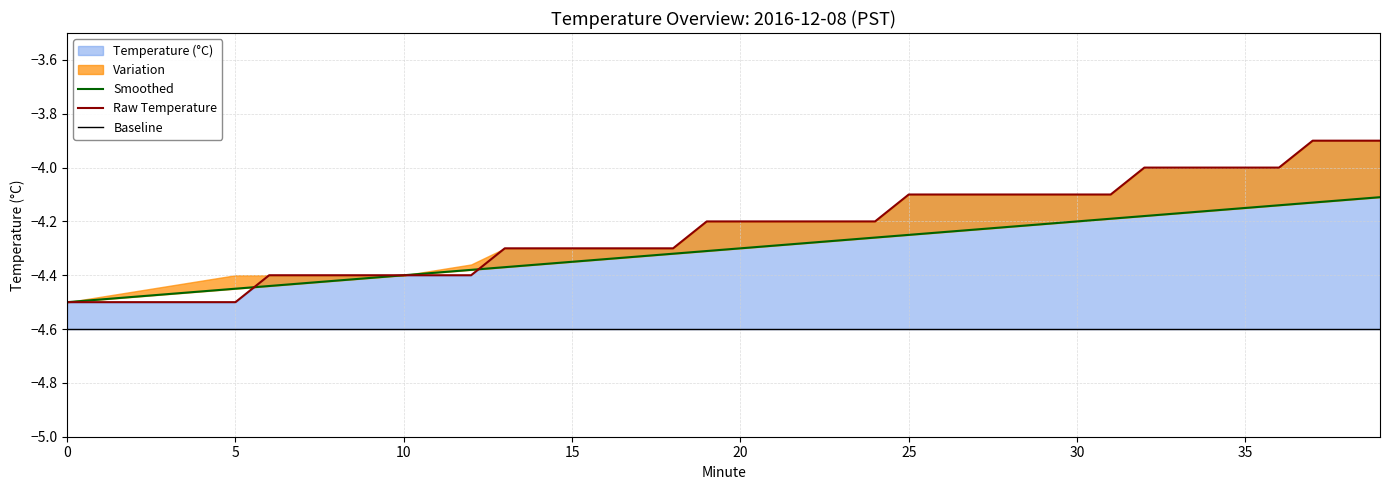

How many intersections are there between Smoothed and Temperature (°C)?

2